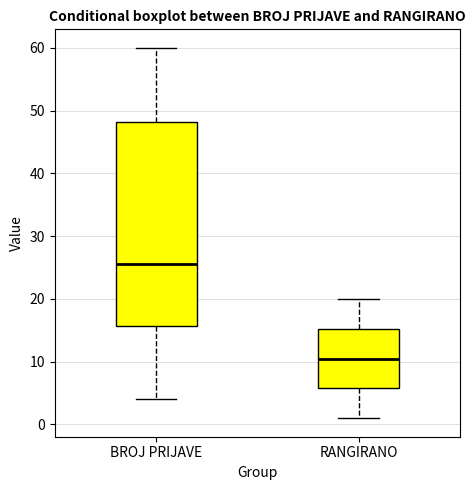

Which box has the lowest median line?

RANGIRANO